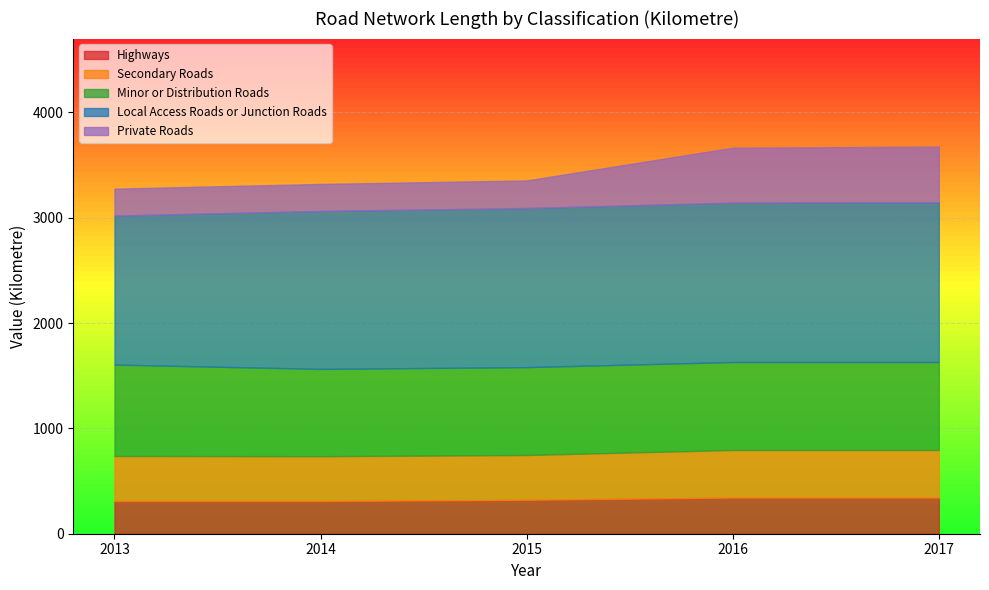

List the labels in order of Highways value, largest first.

2016, 2017, 2015, 2013, 2014